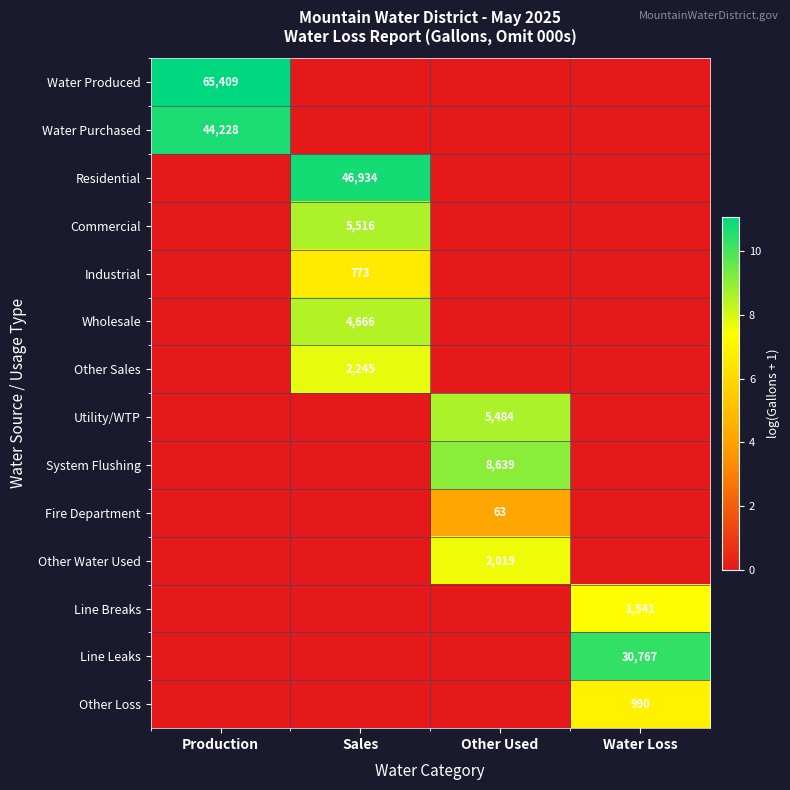

The Other Loss series shows 990 at Water Loss. True or false?

True